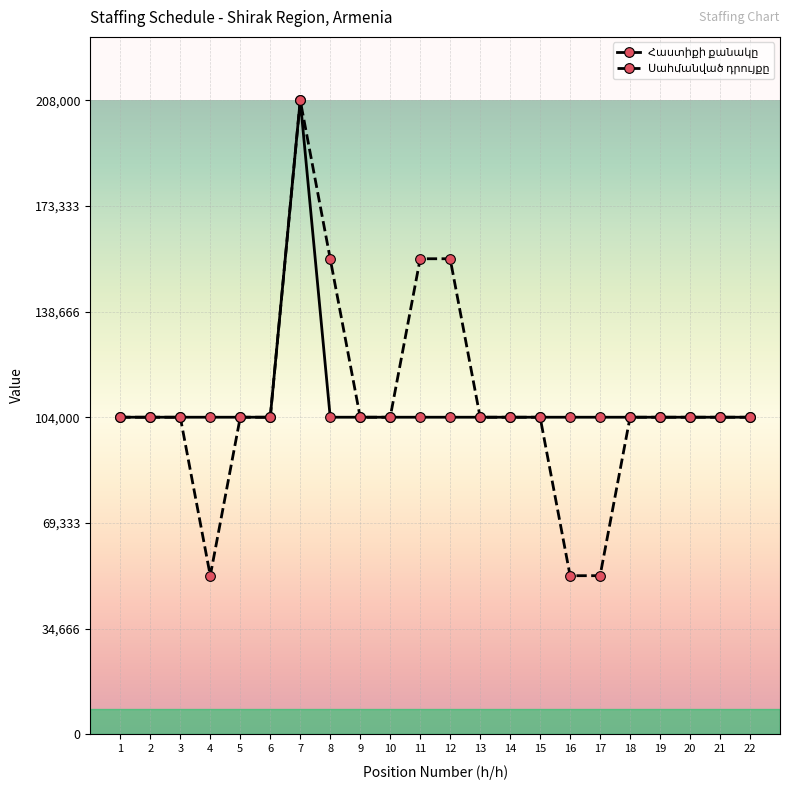

What is the smallest value displayed?

52000